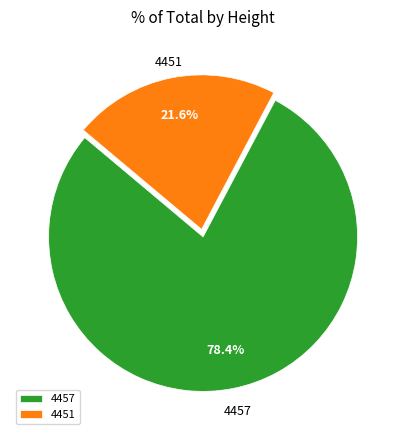

Which has a higher value, 4451 or 4457?

4457